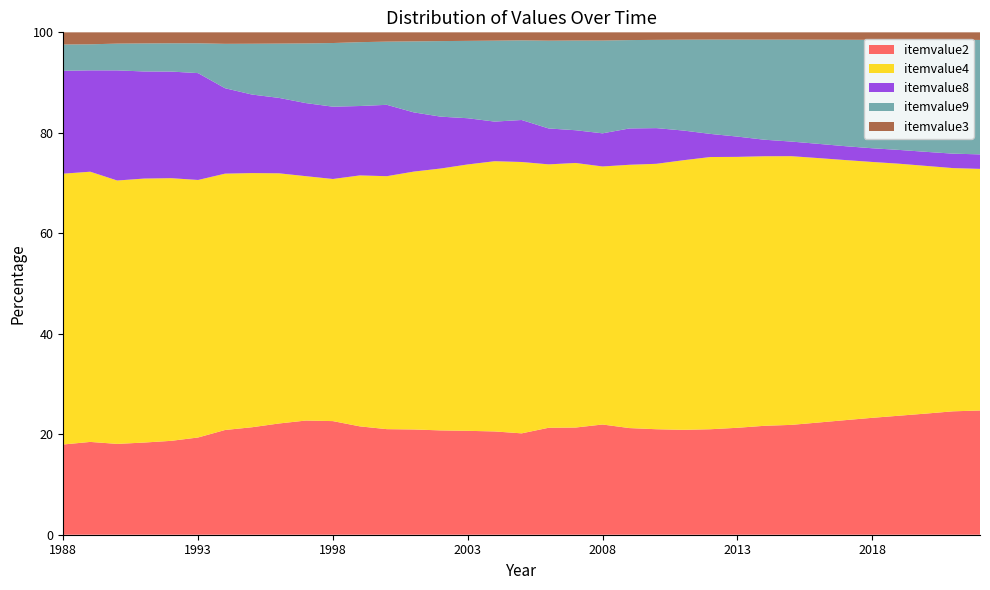

The itemvalue2 series shows 19.4 at 1993. True or false?

True